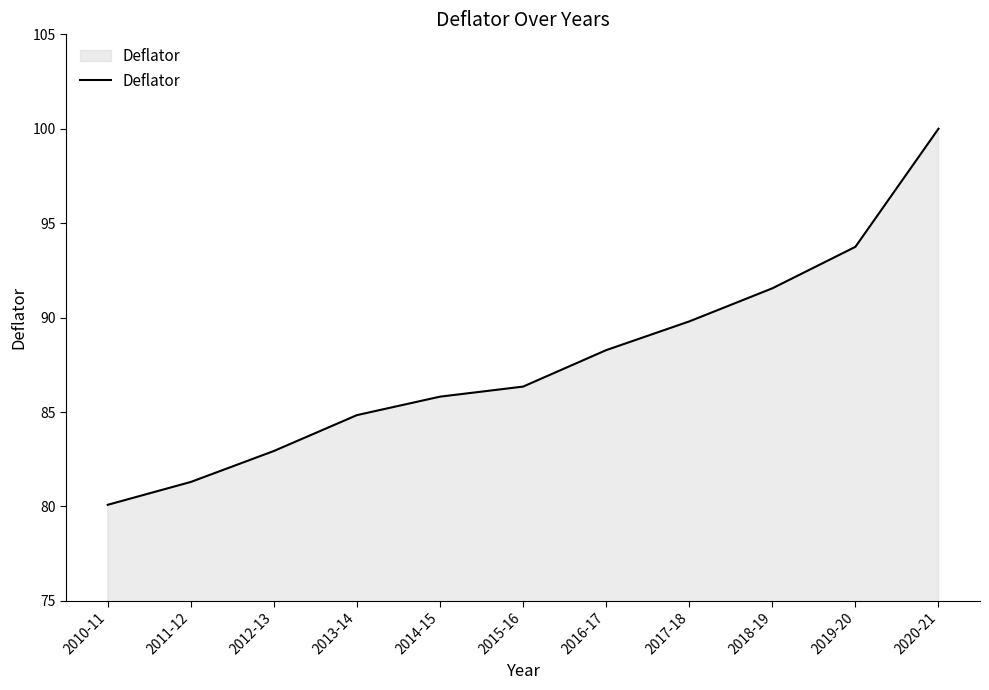

How many categories are shown in the chart?

11